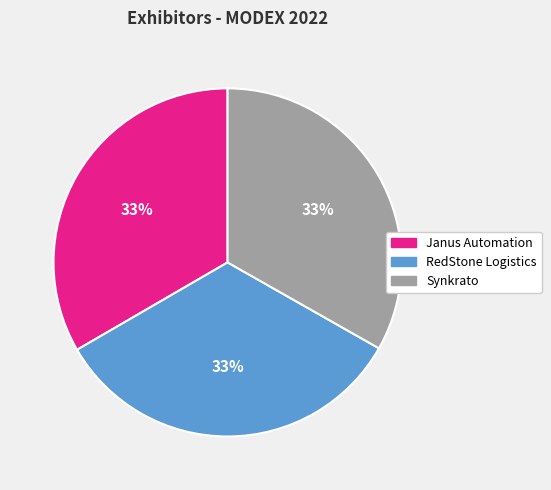

Combined, do RedStone Logistics and Synkrato account for over 50%?

Yes